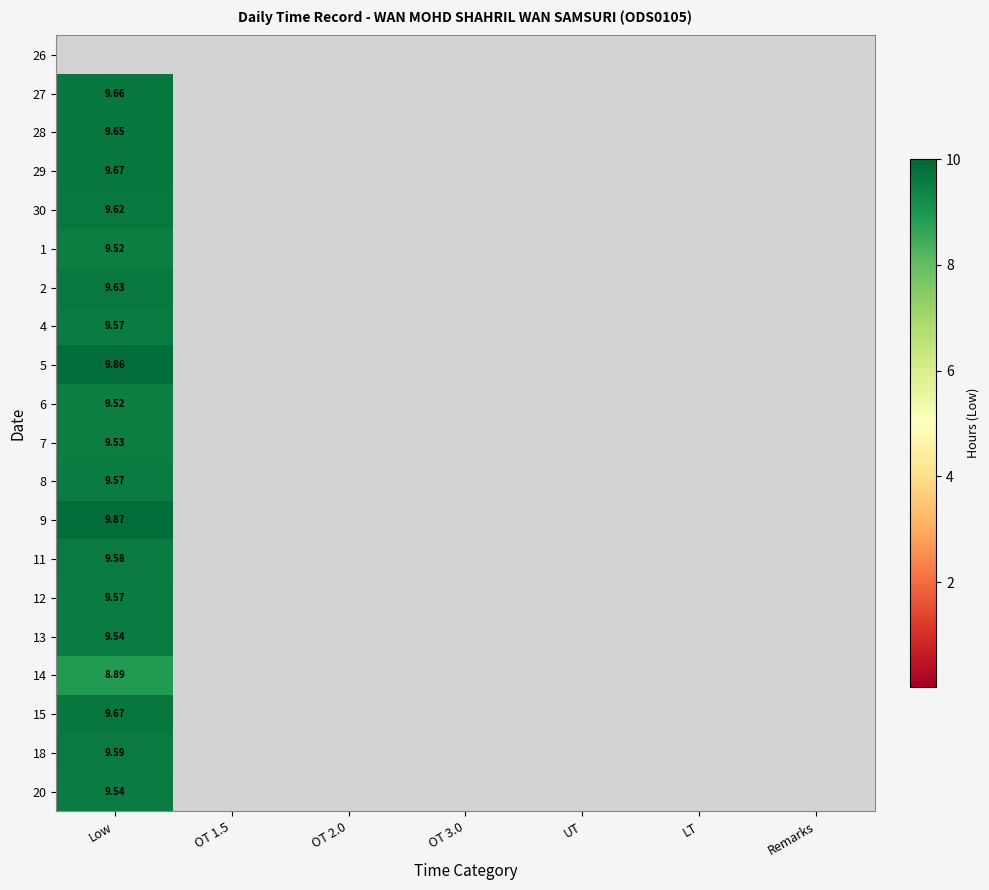

How many data points in 7 are above 0?

1